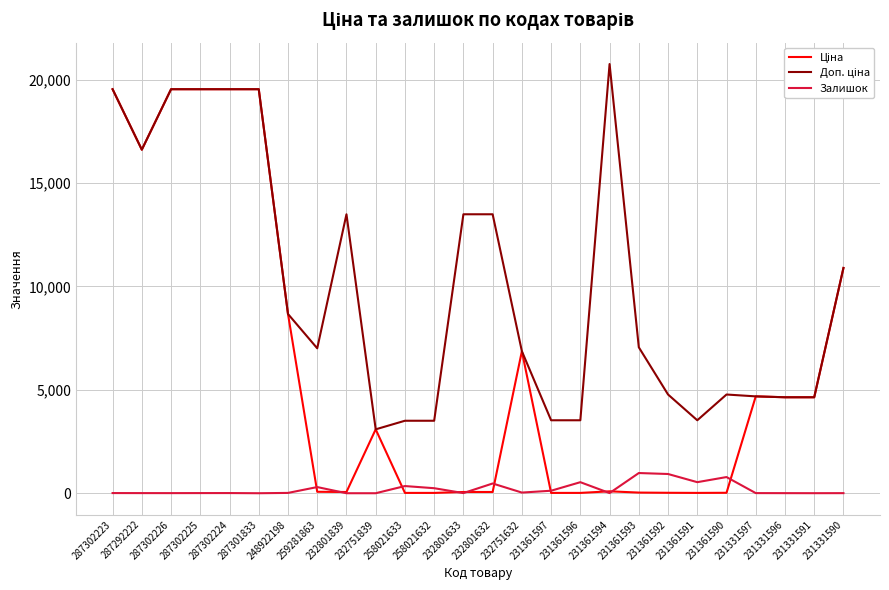

Count the number of data series in this chart.

3